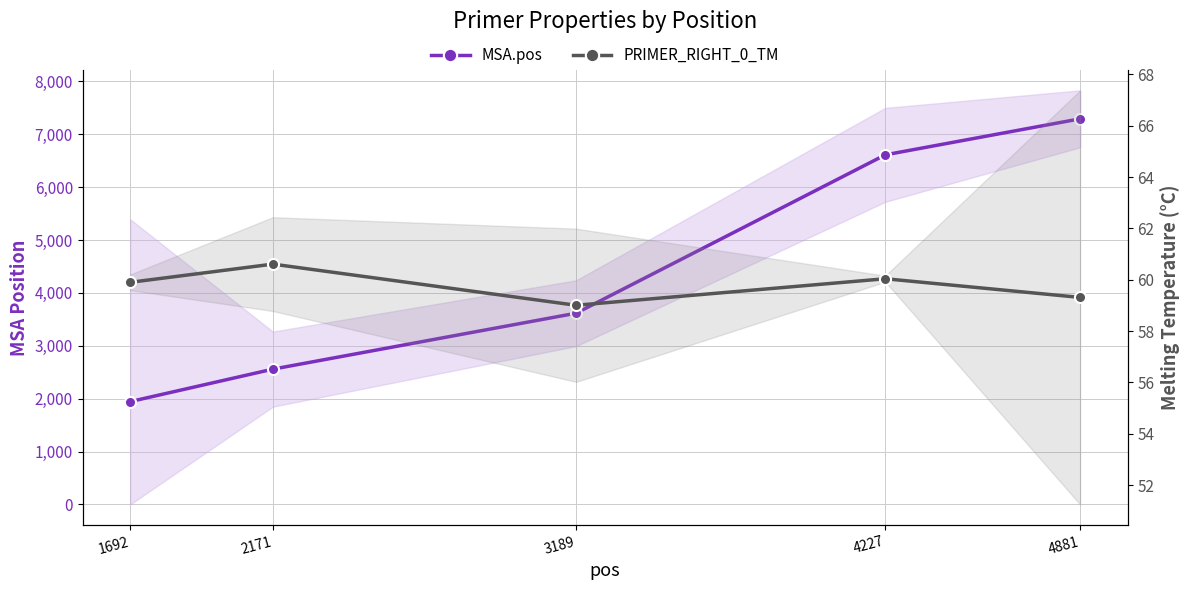

What is the difference between the maximum and minimum values in the MSA.pos series?

5348.0